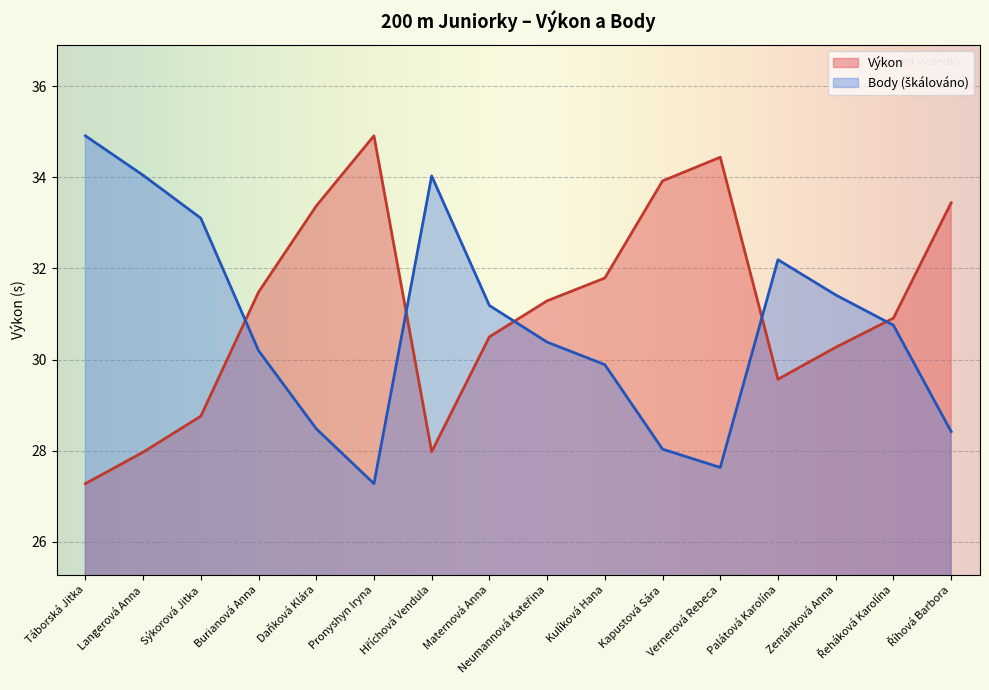

List the labels in order of Výkon value, largest first.

Pronyshyn Iryna, Vernerová Rebeca, Kapustová Sára, Říhová Barbora, Daňková Klára, Kulíková Hana, Burianová Anna, Neumannová Kateřina, Řeháková Karolína, Maternová Anna, Zemánková Anna, Palátová Karolína, Sýkorová Jitka, Hříchová Vendula, Langerová Anna, Táborská Jitka